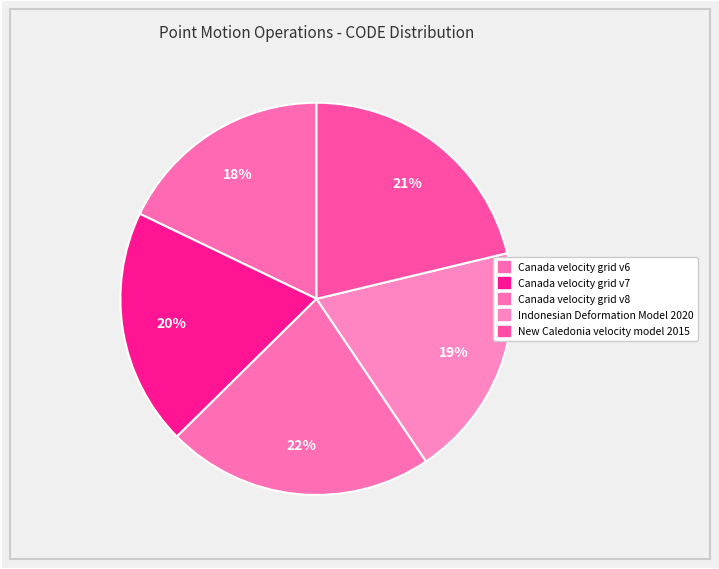

What is the largest slice in the pie chart?

Canada velocity grid v8